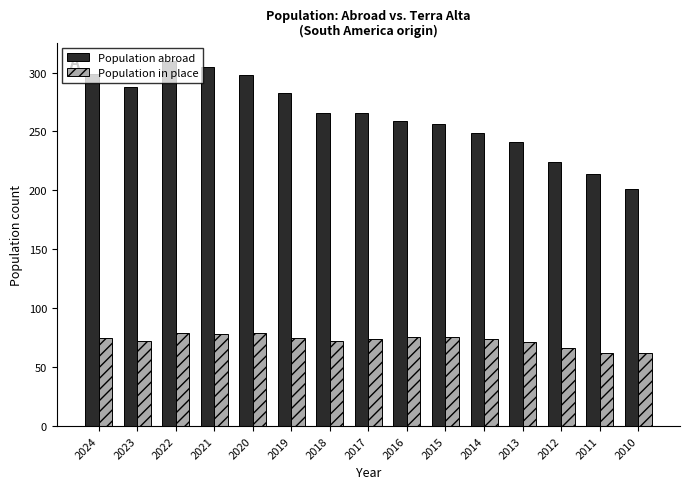

What is the difference between the highest and lowest values at 2011?

152